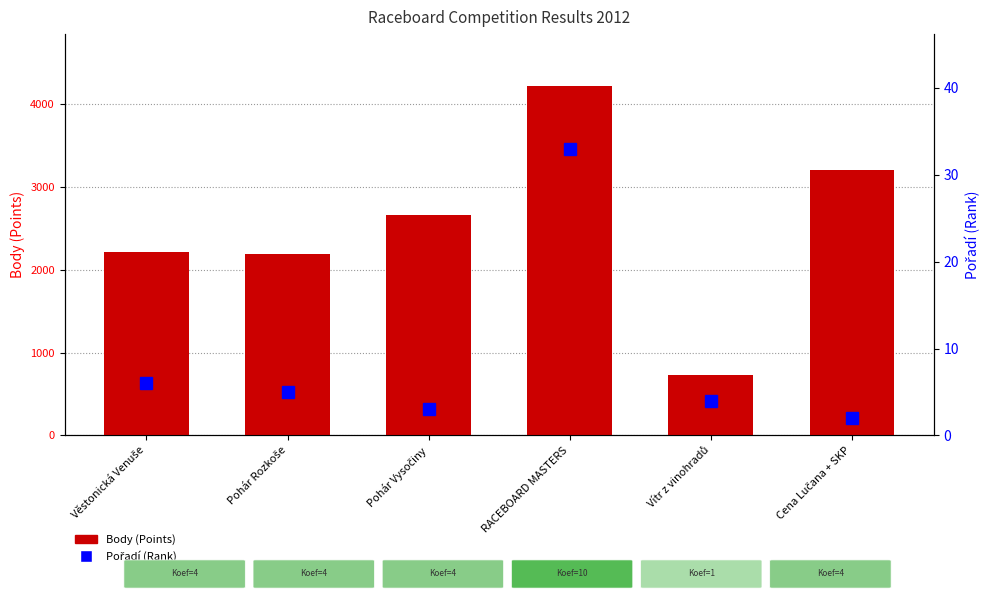

What is the difference between the maximum and minimum values in the Body (Points) series?

3484